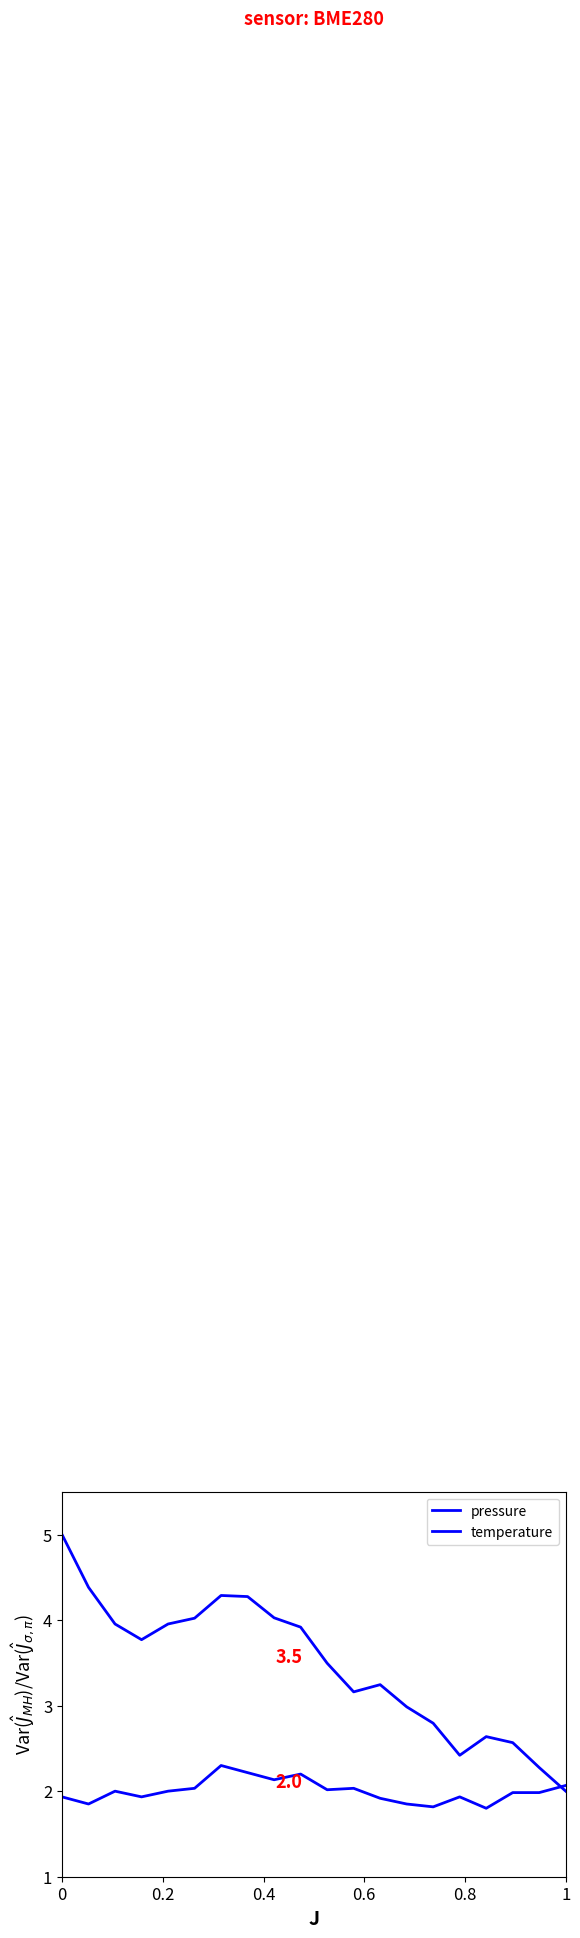

How many interior local valleys does the temperature series have?

6